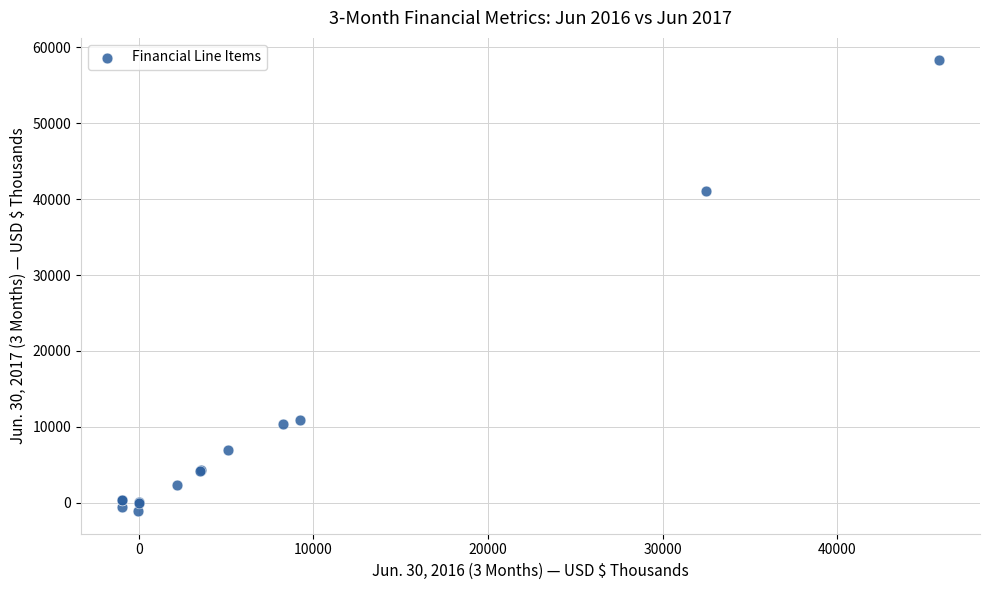

What Y value in the scatter plot is closest to 28581?

41009